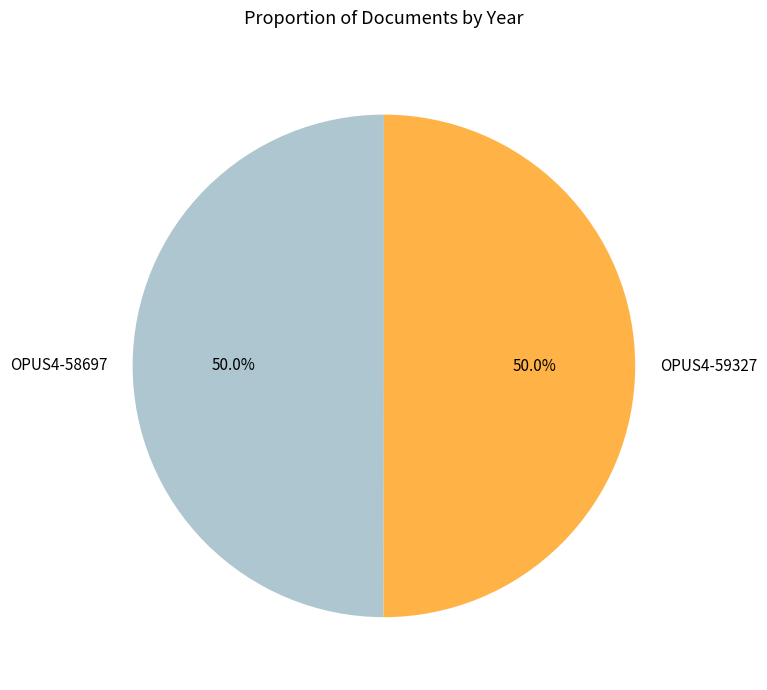

To the nearest percent, what is the combined percentage of OPUS4-59327 and OPUS4-58697?

100%